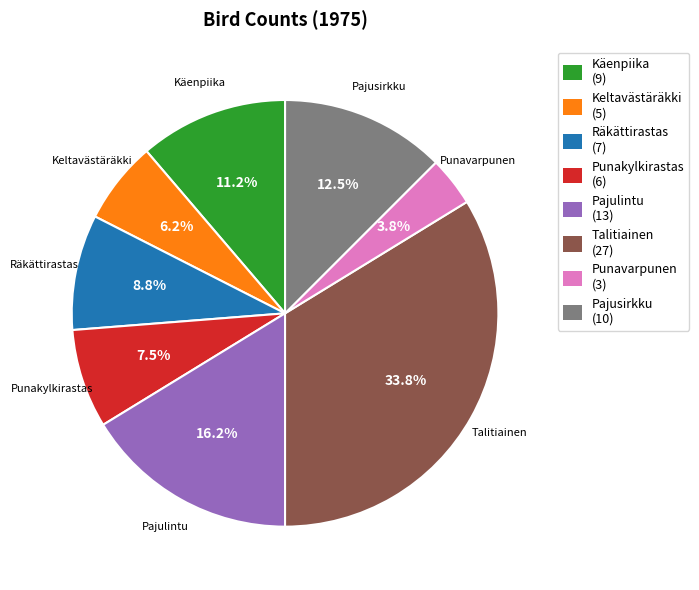

The Keltavästäräkki slice represents 18% of the pie. True or false?

False